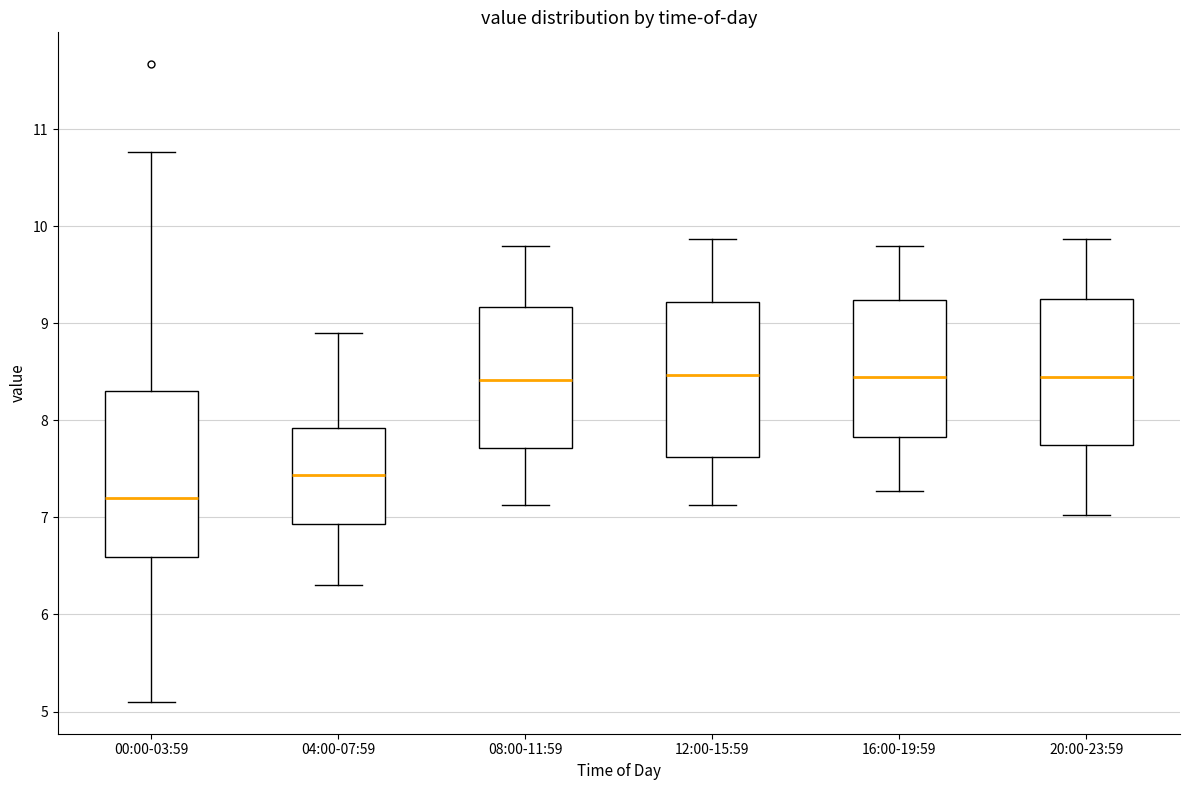

Which box is the tallest, from its lower edge to its upper edge?

00:00-03:59